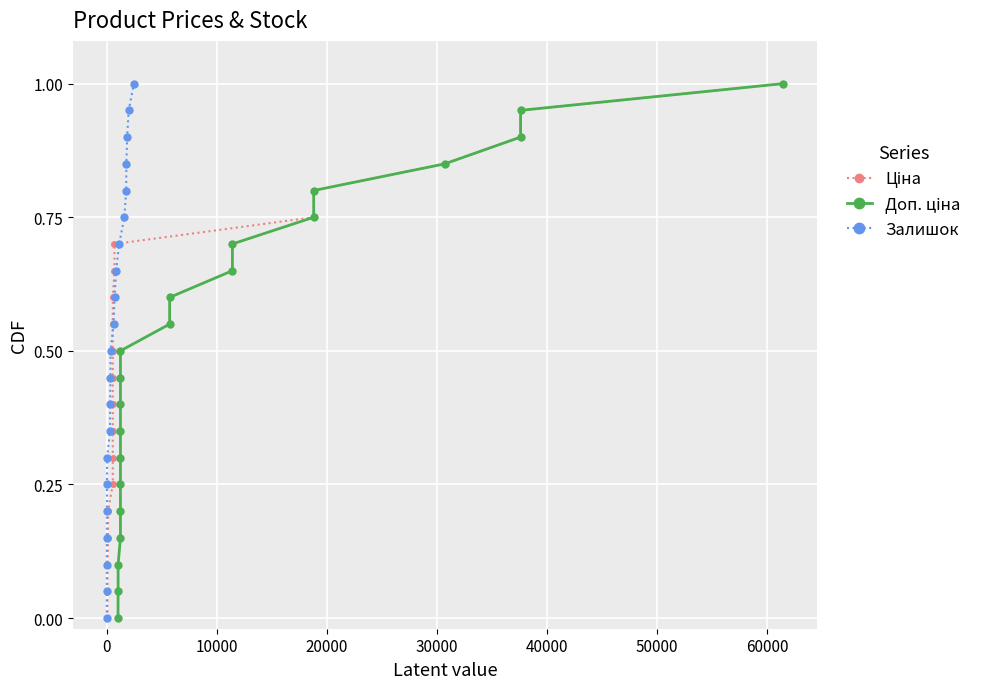

What are all the series names shown in the legend?

Ціна, Доп. ціна, Залишок